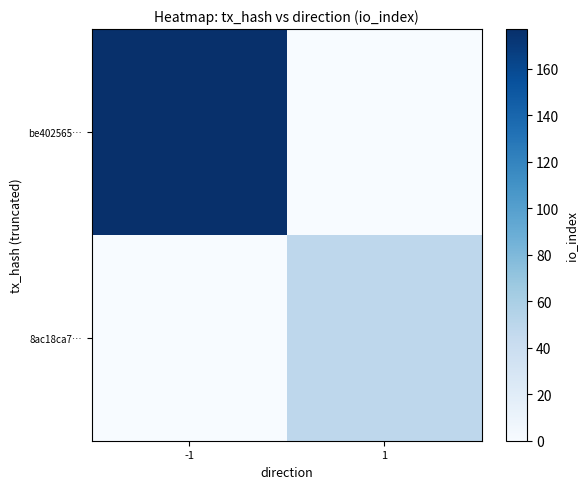

Reading right to left, extract all data points from this chart.

be402565…: 1=0	-1=177
8ac18ca7…: 1=49	-1=0